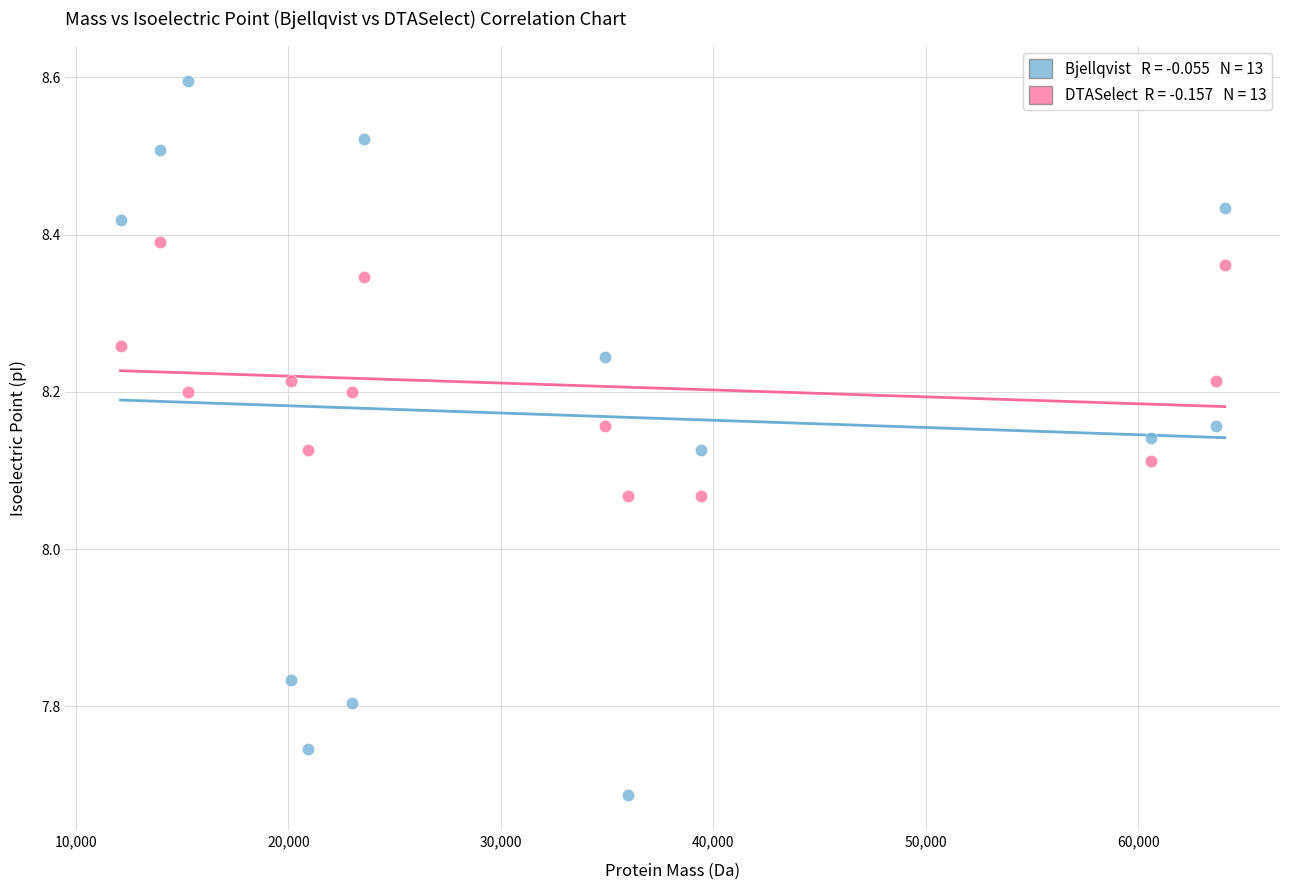

Across all data points, what is the range of Y values (max minus min)?

0.9